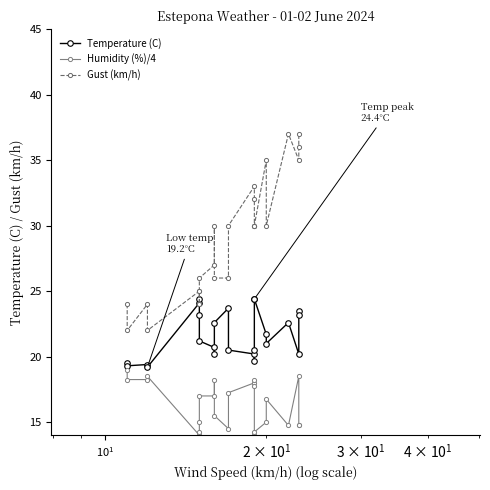

What is the difference between the maximum and minimum values in the Gust (km/h) series?

15.0